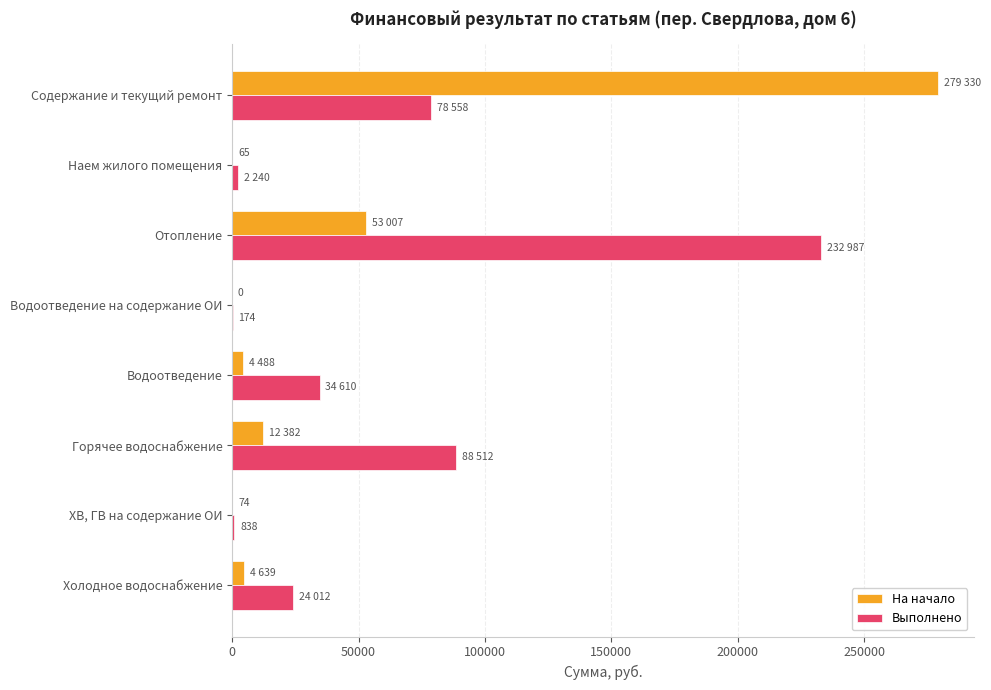

Where is Выполнено nearest to the value 116580?

Горячее водоснабжение